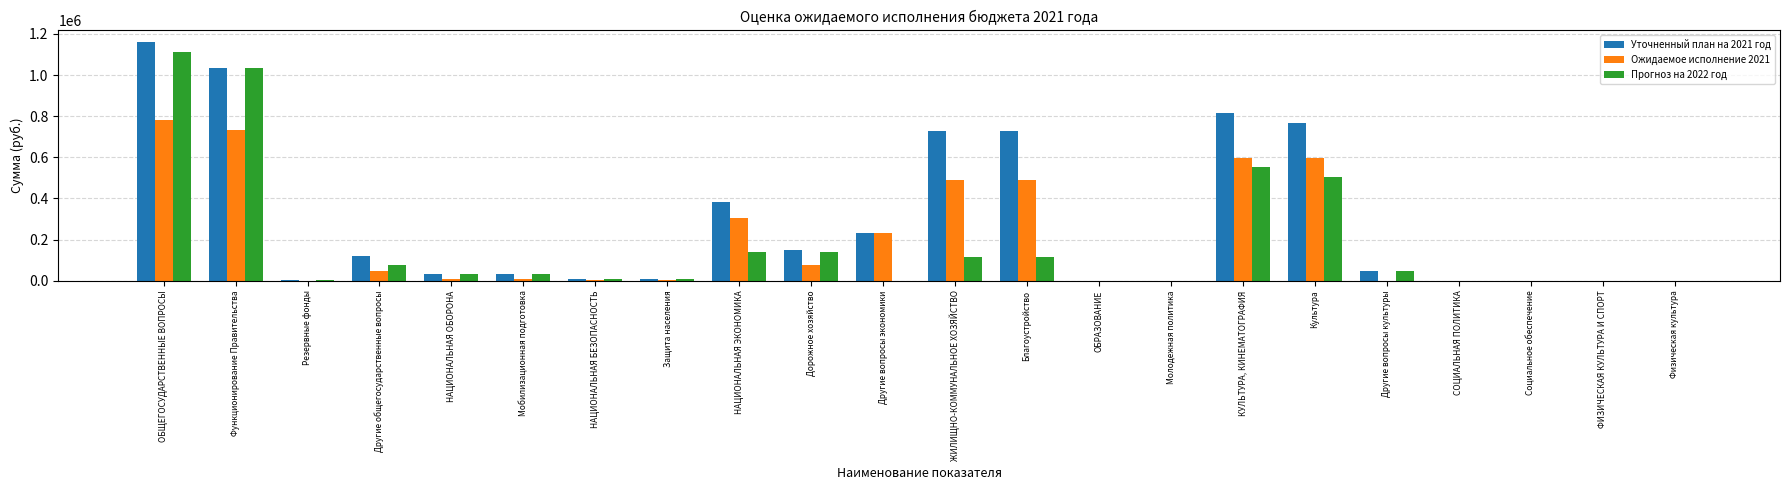

What are all the series names shown in the legend?

Уточненный план на 2021 год, Ожидаемое исполнение 2021, Прогноз на 2022 год